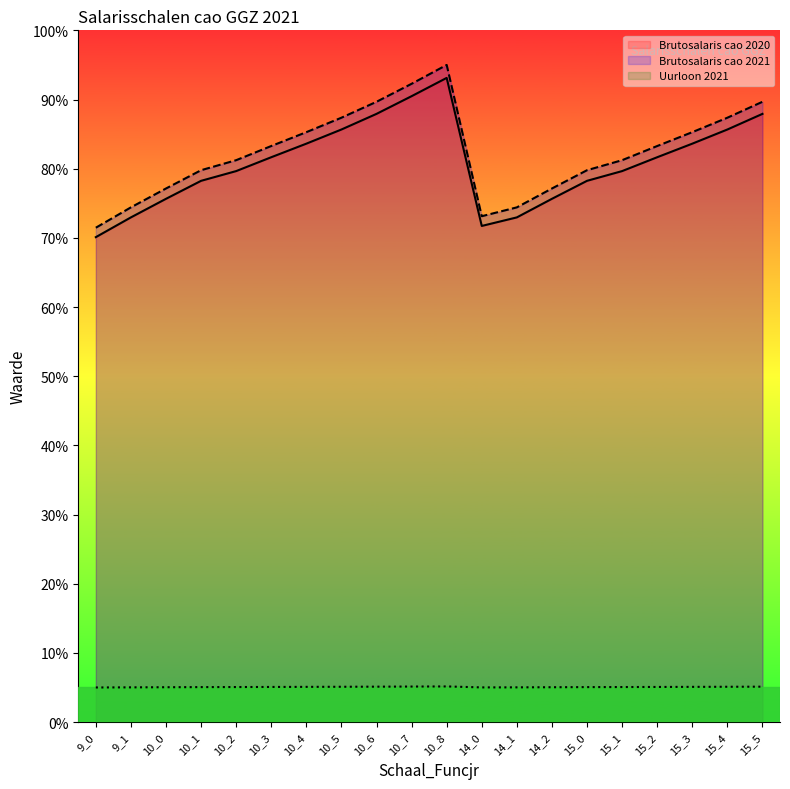

What is the spread (max minus min) of values at 10_3?

78.2